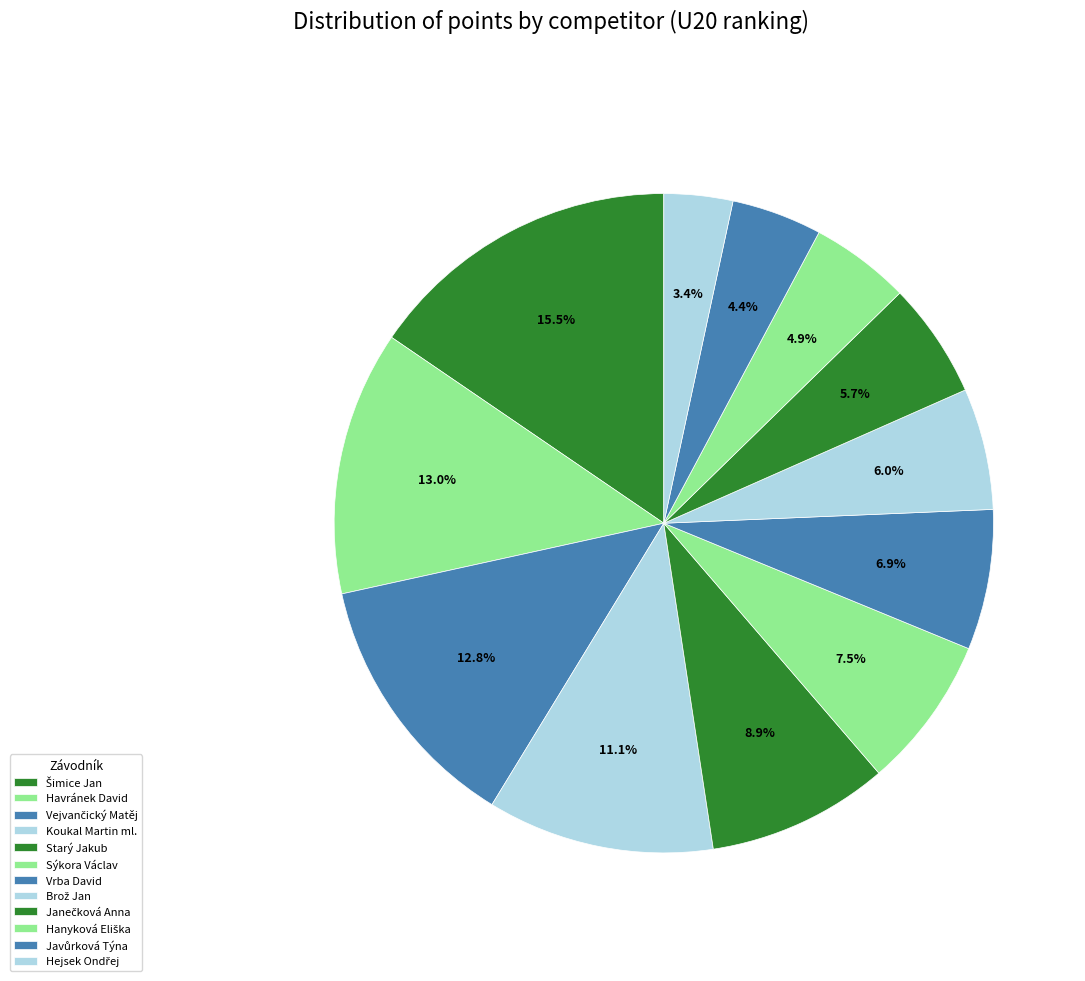

Count the number of slices in the pie.

12